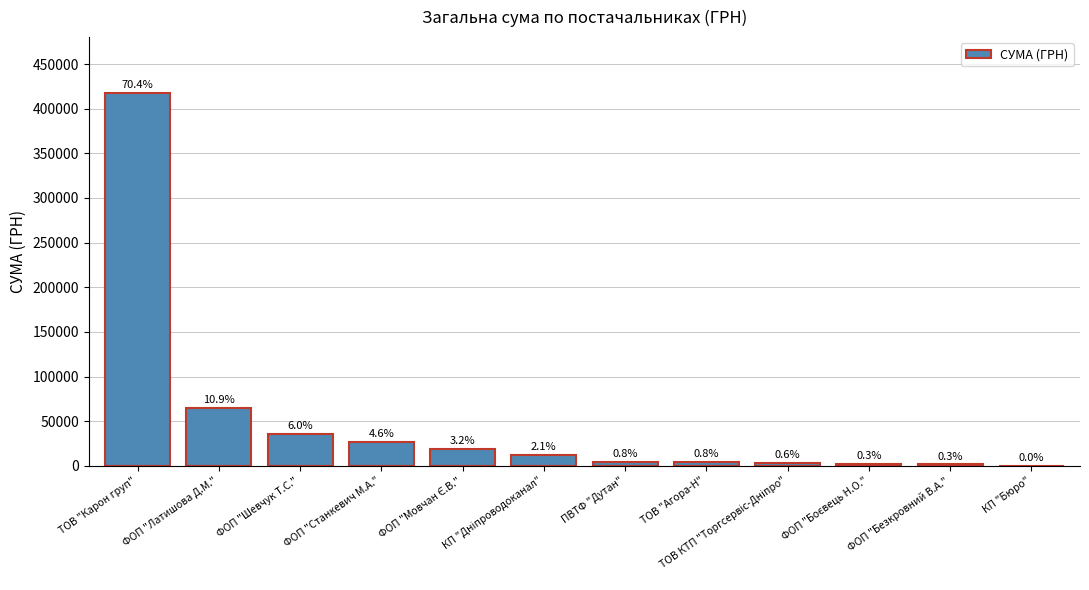

What is the label of the 7th bar from the left?

ПВТФ "Дутан"